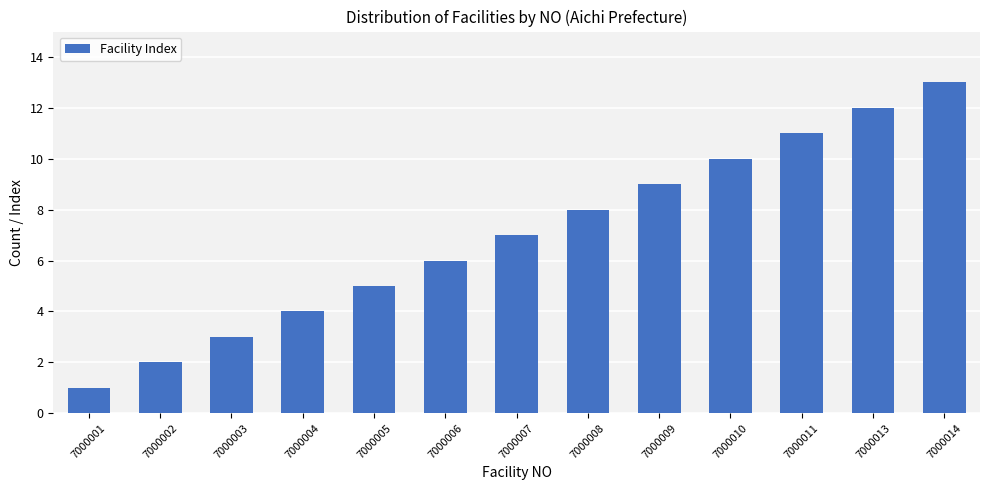

What is the sum of all values?

91